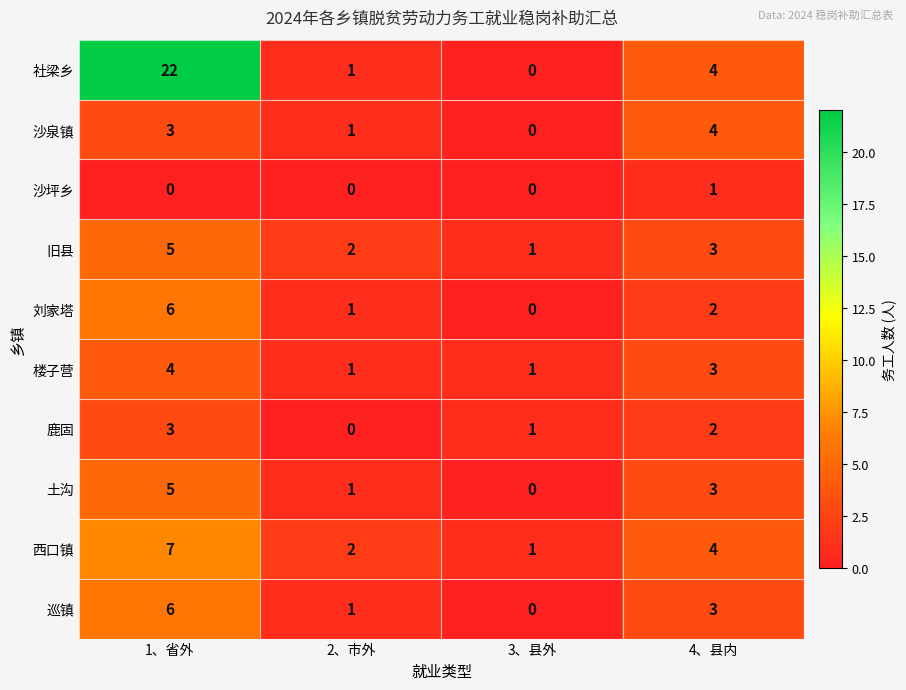

What is the spread (max minus min) of values at 3、县外?

1